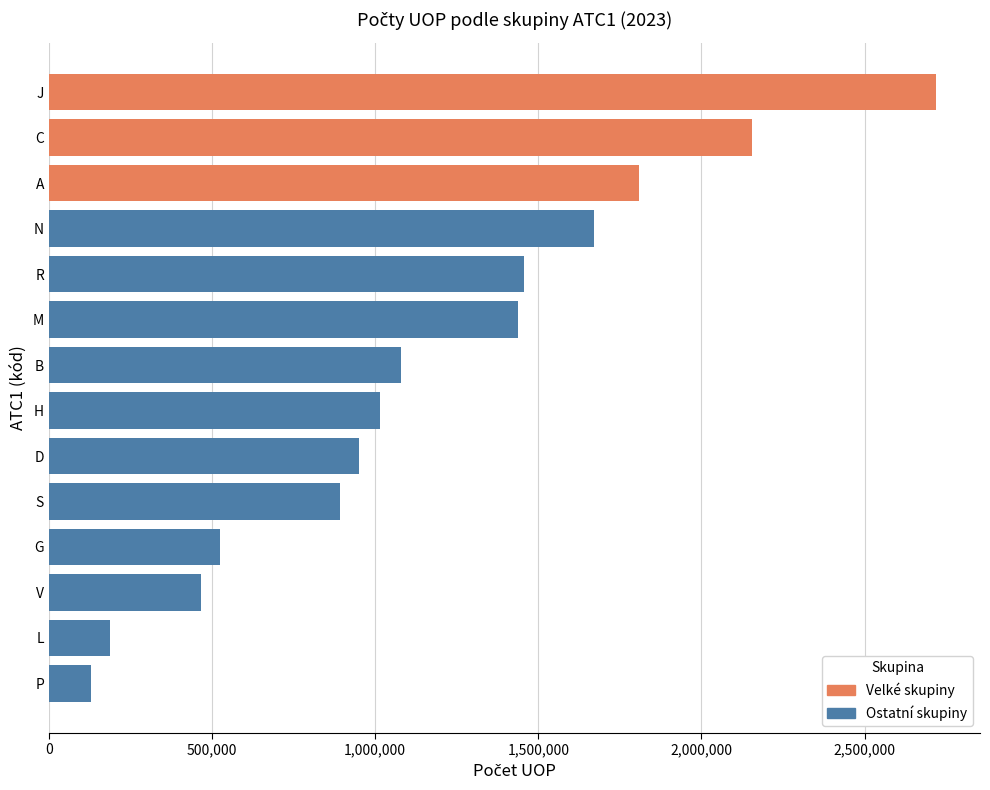

Between N and G, which is larger?

N